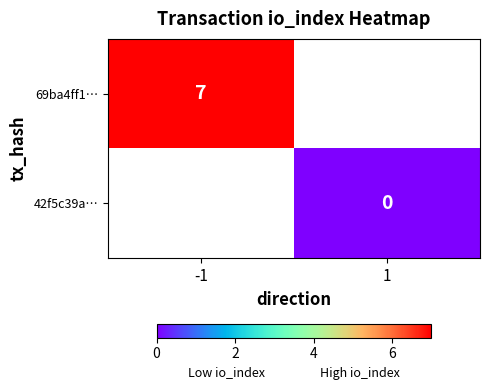

True or false: 69ba4ff1… has a value of 11 at -1.

False